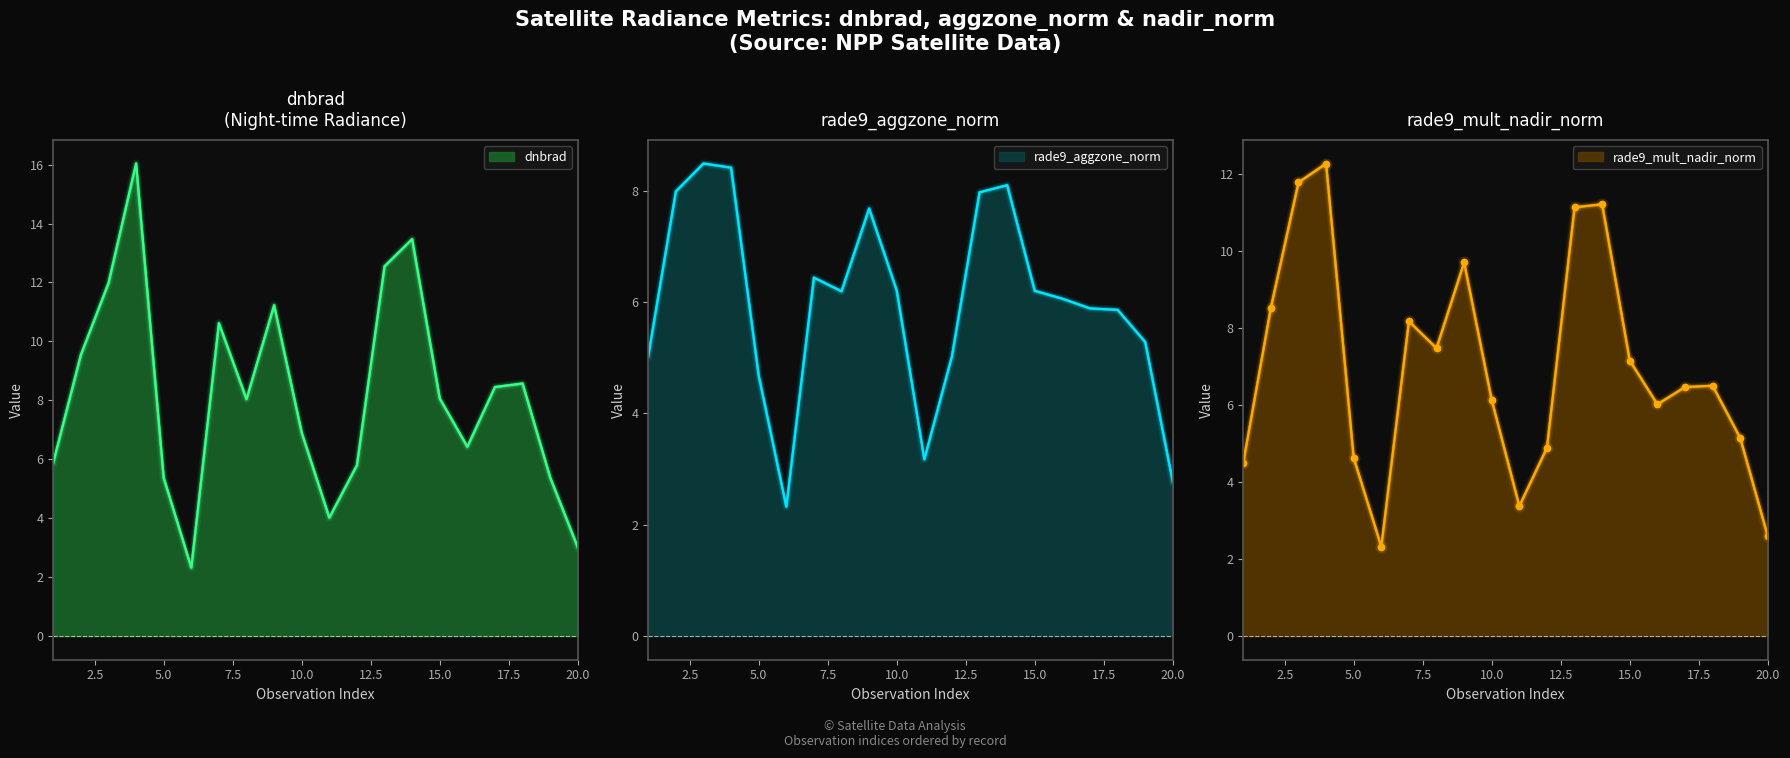

How many lines are shown in the chart?

3